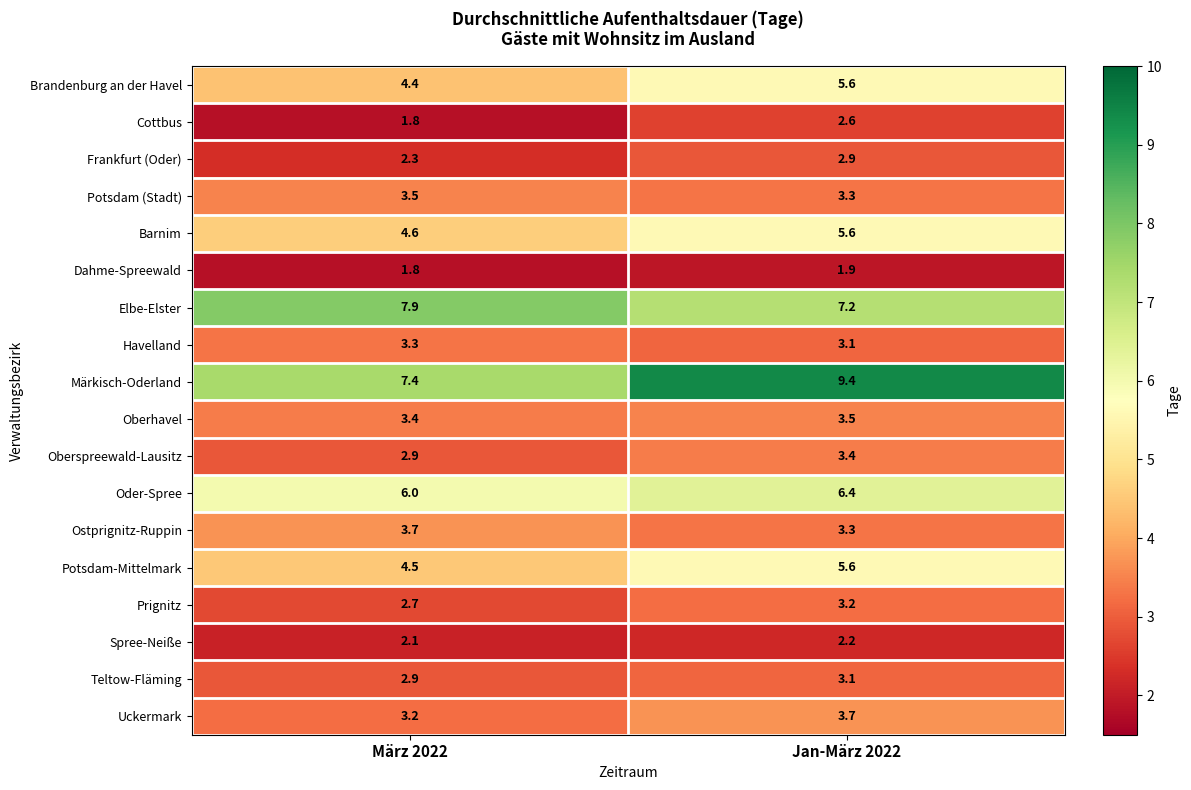

What is the greatest value displayed?

9.4